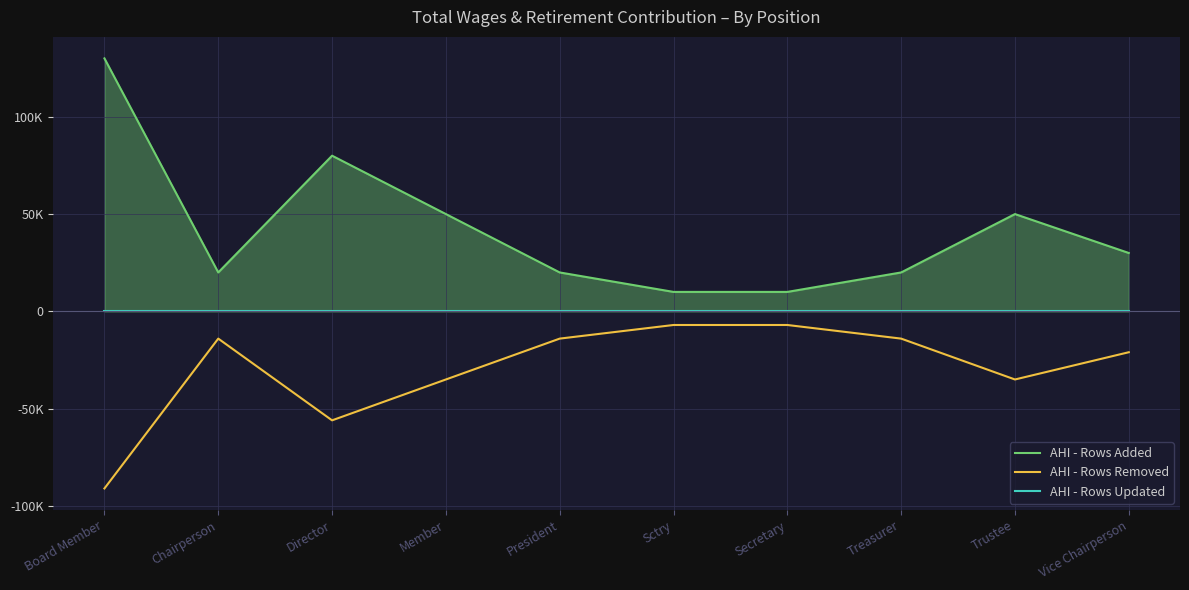

Rank the series at Vice Chairperson from highest to lowest value.

AHI - Rows Added, AHI - Rows Updated, AHI - Rows Removed